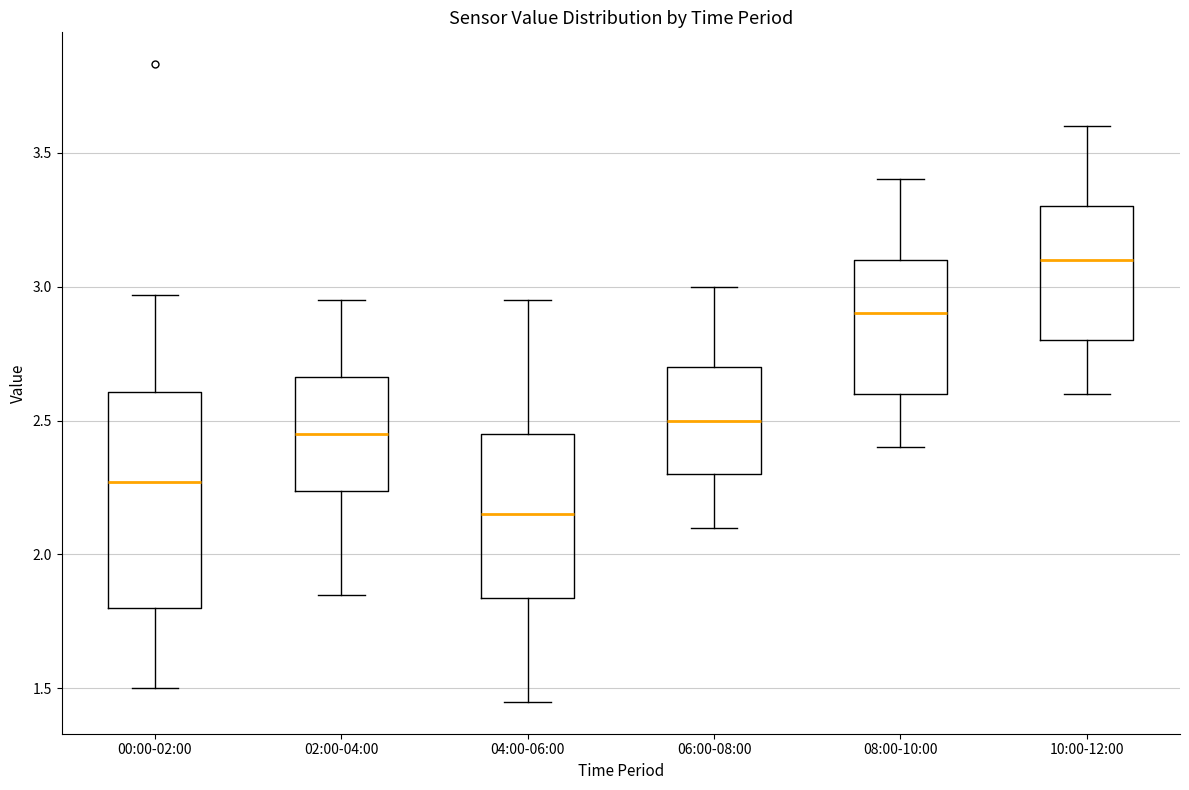

Where does the upper whisker of the box for 02:00-04:00 end on the y-axis? The values are not printed on the chart, so give them approximately, as read against the axis.

2.95